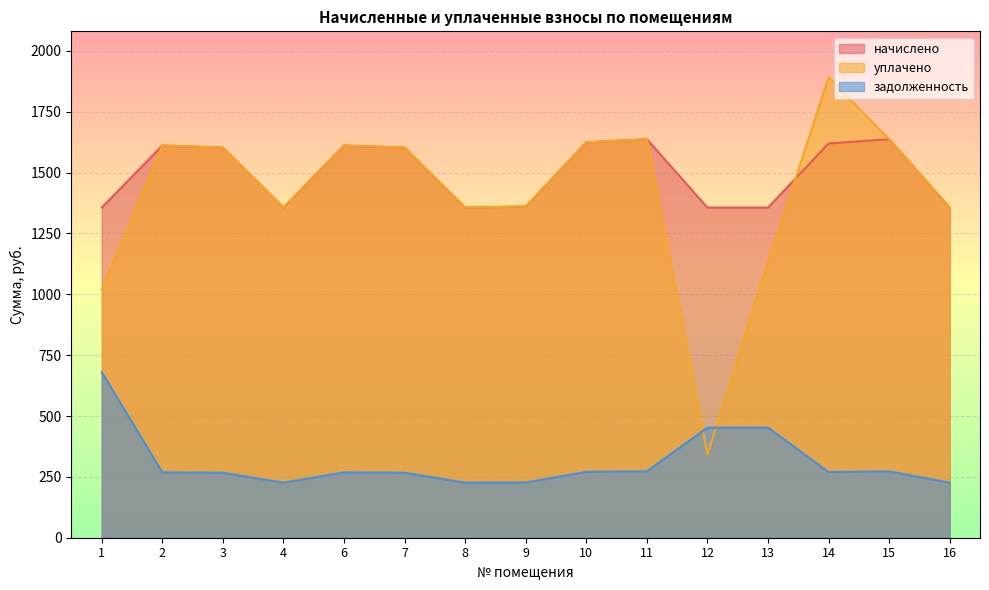

Where does the уплачено series first go above 1602?

2